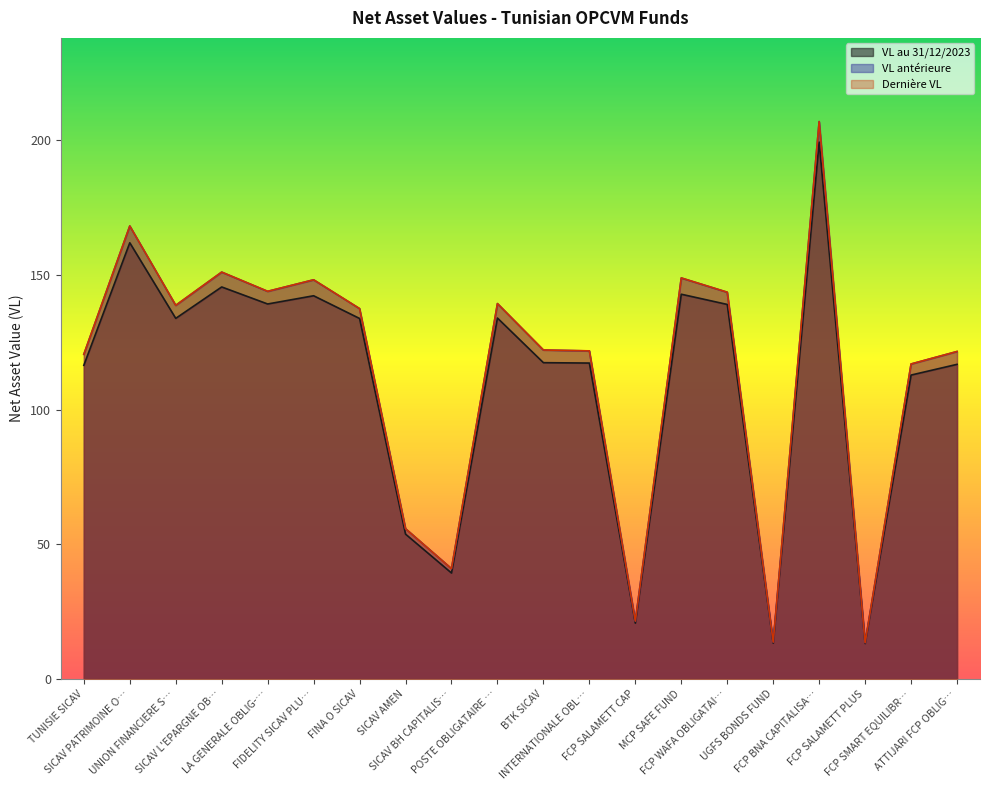

What is the value of the VL antérieure point at the 12th from the left?

121.8